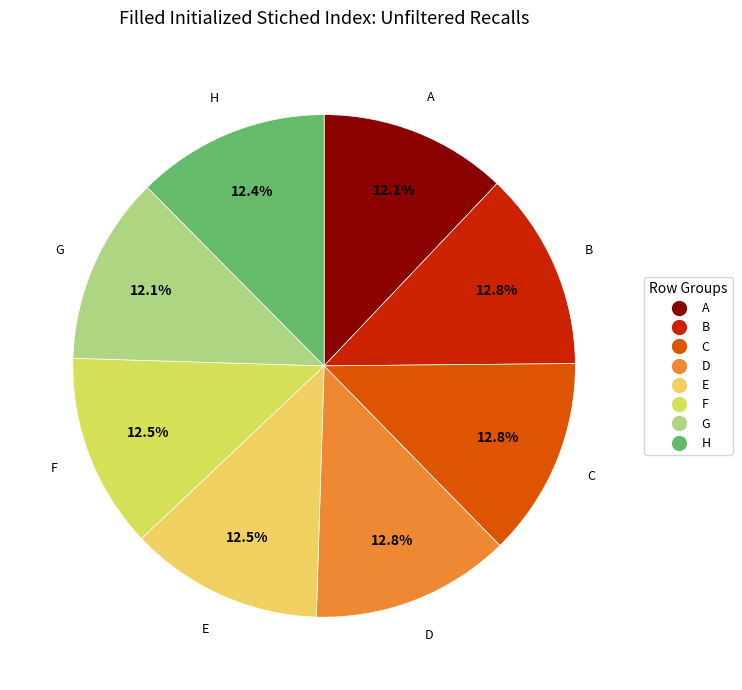

What percentage do D and C together represent?

25.6%